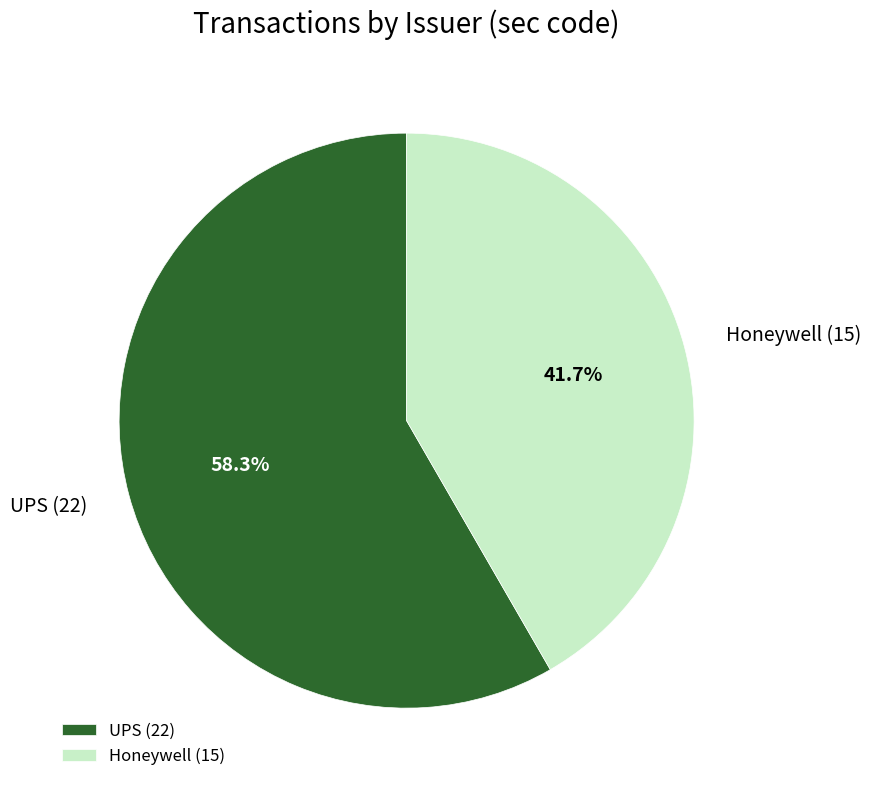

How many slices are in this pie chart?

2